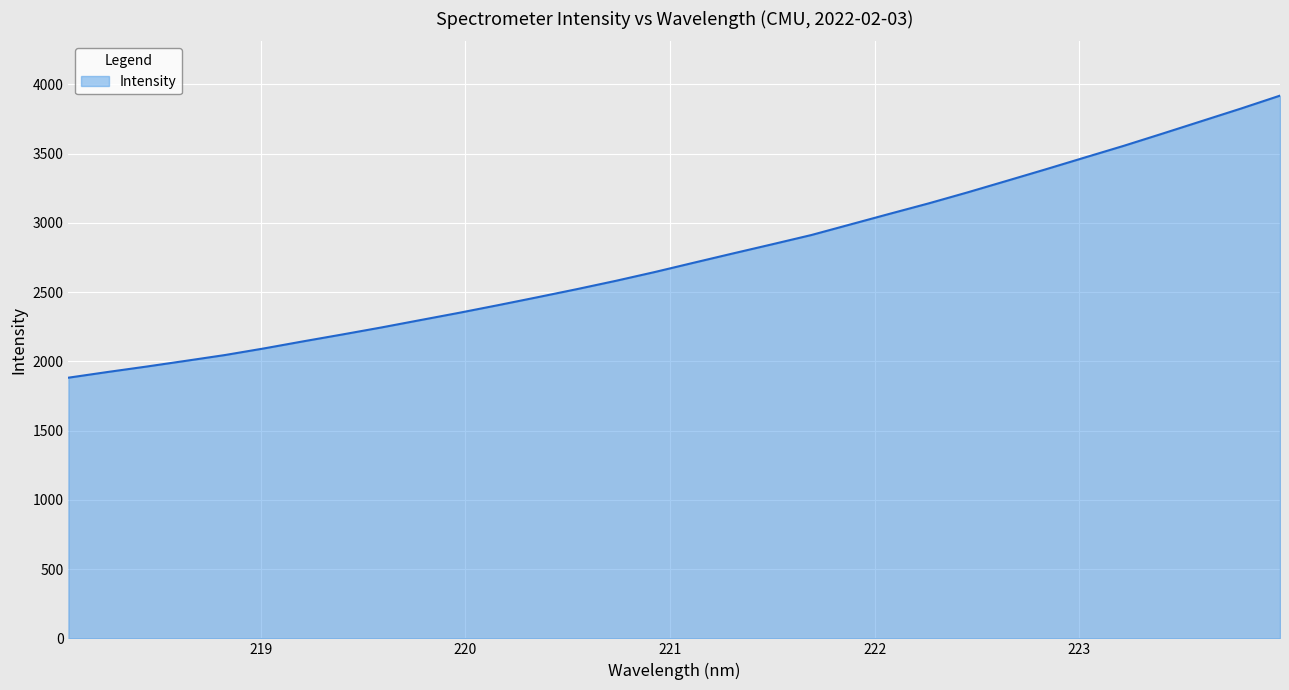

What is the difference between the maximum and minimum values?

2037.0